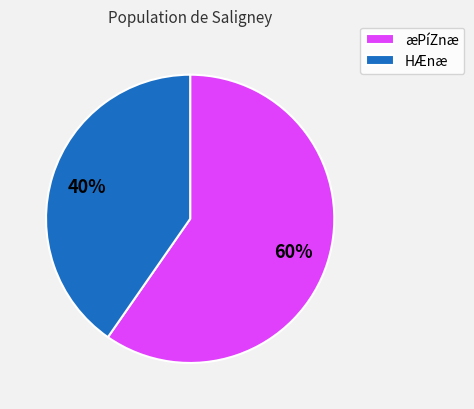

The æPíZnæ slice represents 60% of the pie. True or false?

True